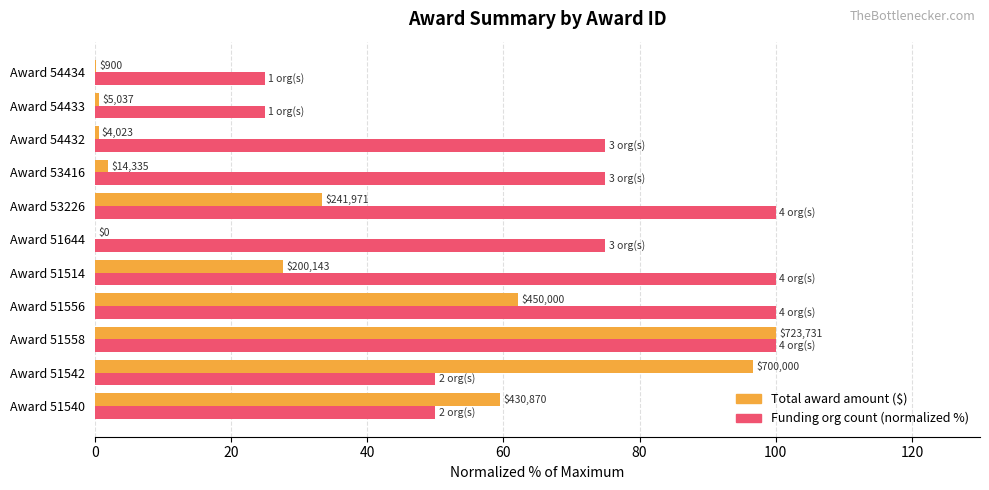

What is the average value of the Funding org count (normalized %) series?

70.5